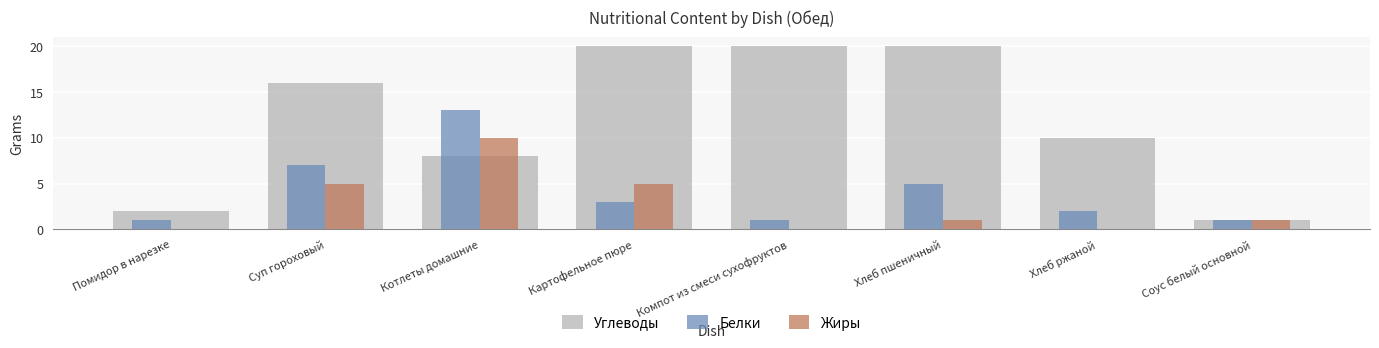

How many Жиры values are between 0 and 5?

7